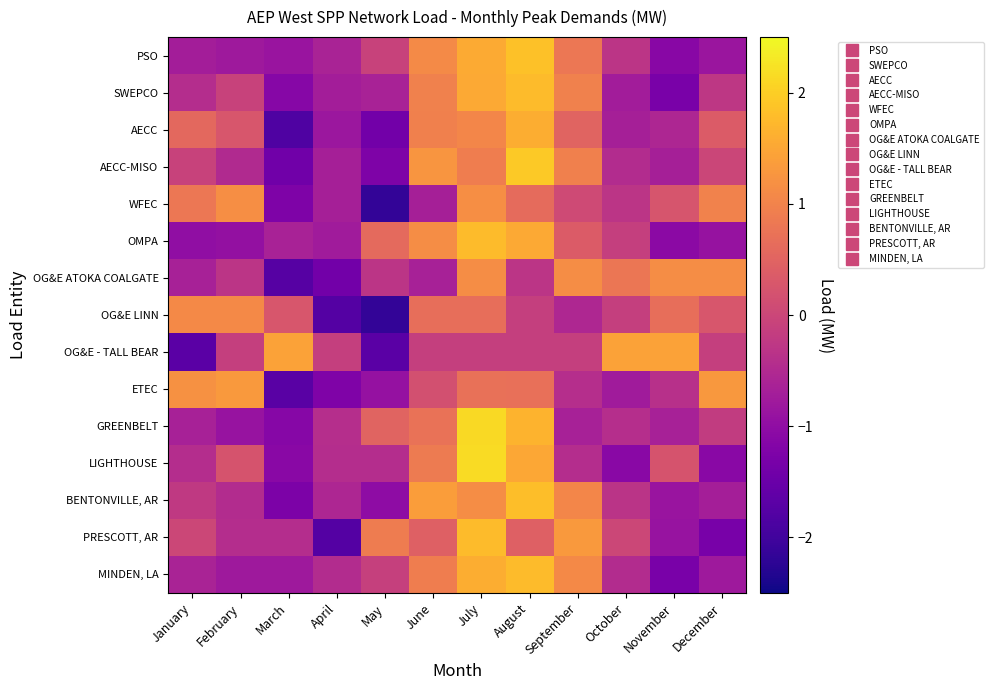

At how many categories does at least one series exceed -1?

12